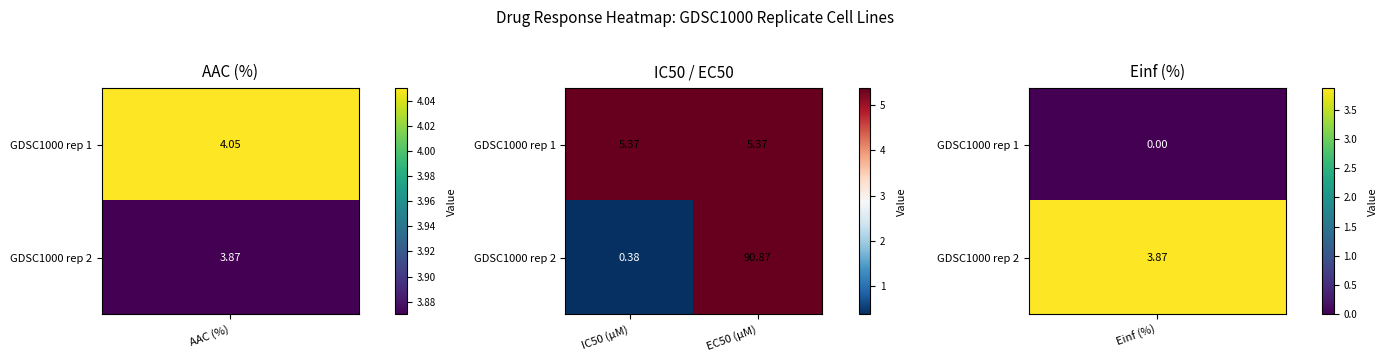

Is the value of GDSC1000 rep 2 at EC50 (µM) greater than the value of GDSC1000 rep 1 at EC50 (µM)?

Yes